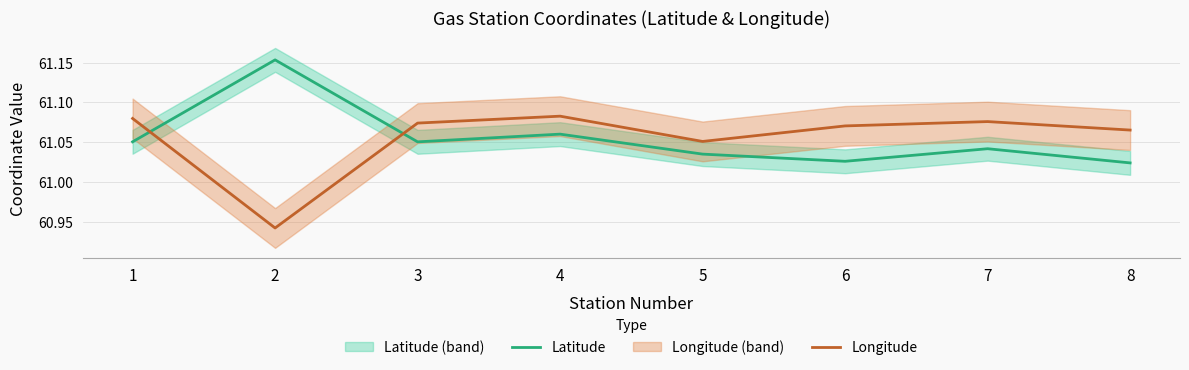

Is the value of Latitude at 3 greater than the value of Longitude at 2?

Yes